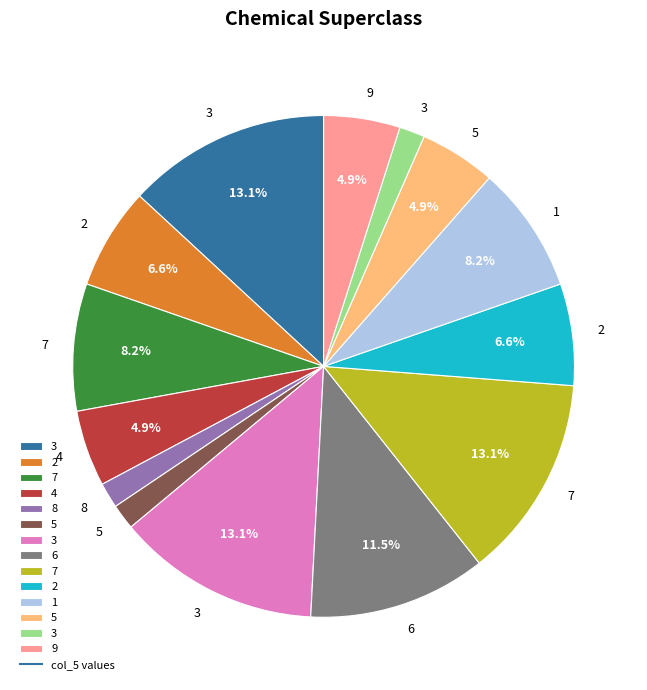

Is there a majority slice in this chart?

No